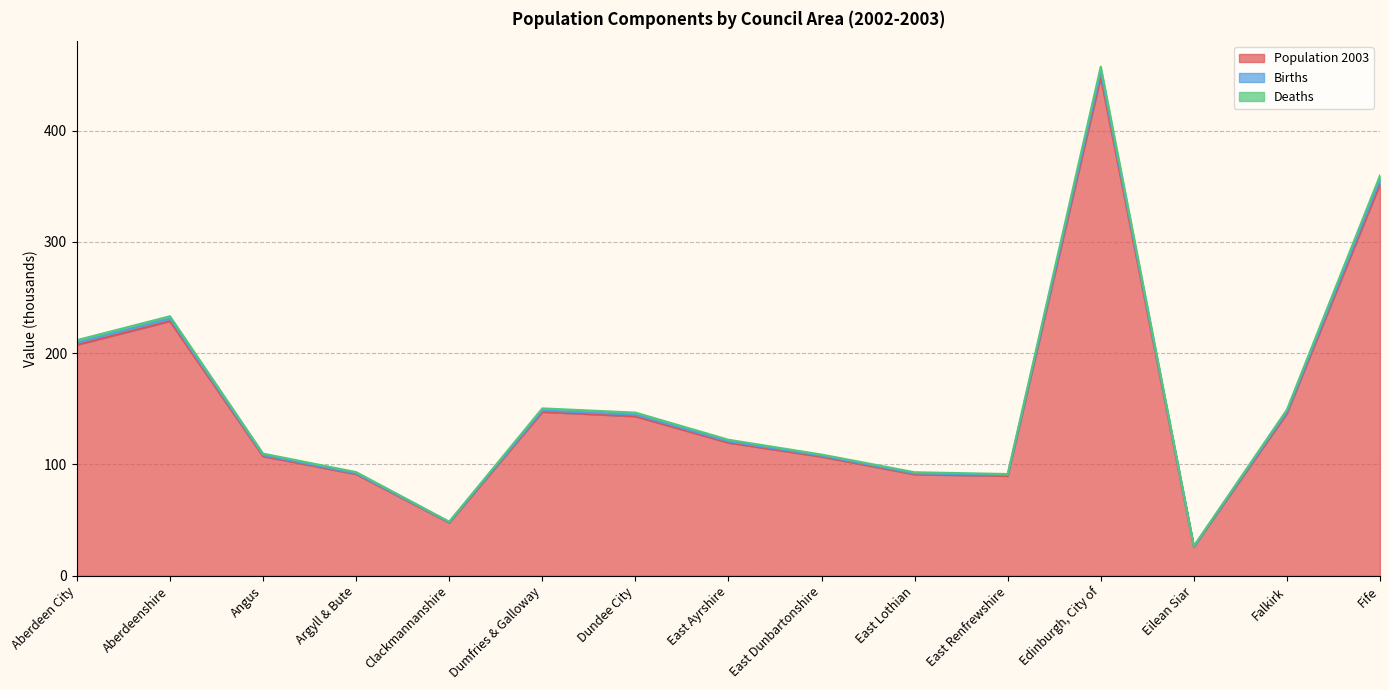

At how many categories does at least one series exceed 271?

2